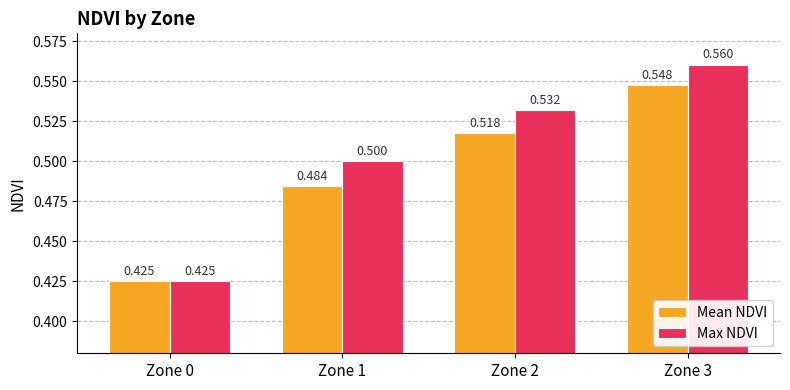

What is the difference between the maximum and second lowest values in the Max NDVI series?

0.1